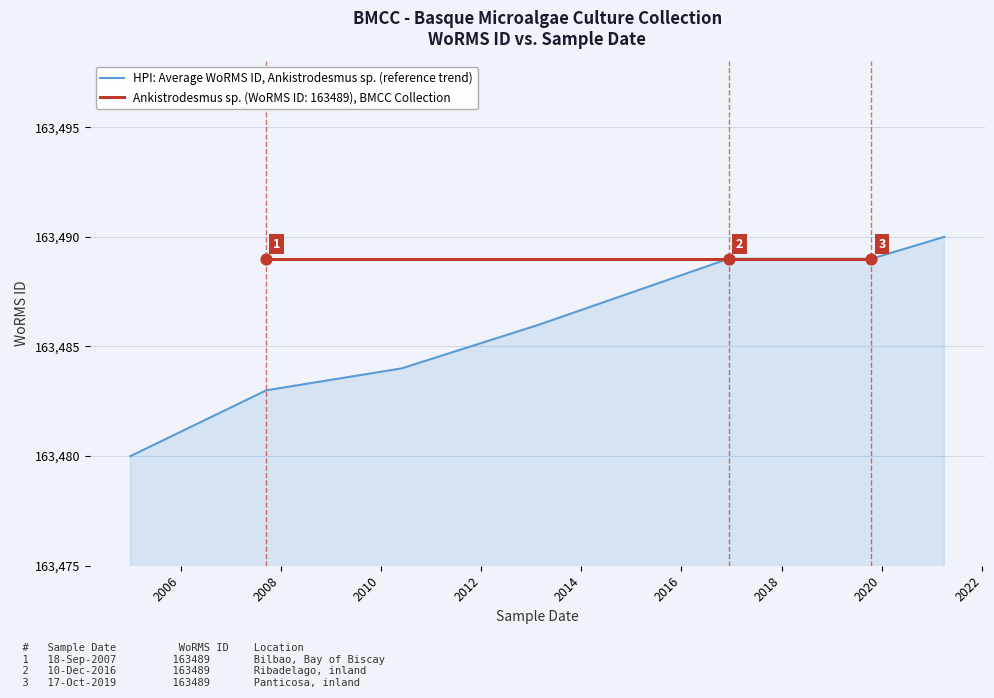

What is the highest value of the HPI: Average WoRMS ID, Ankistrodesmus sp. (reference trend) series?

163490